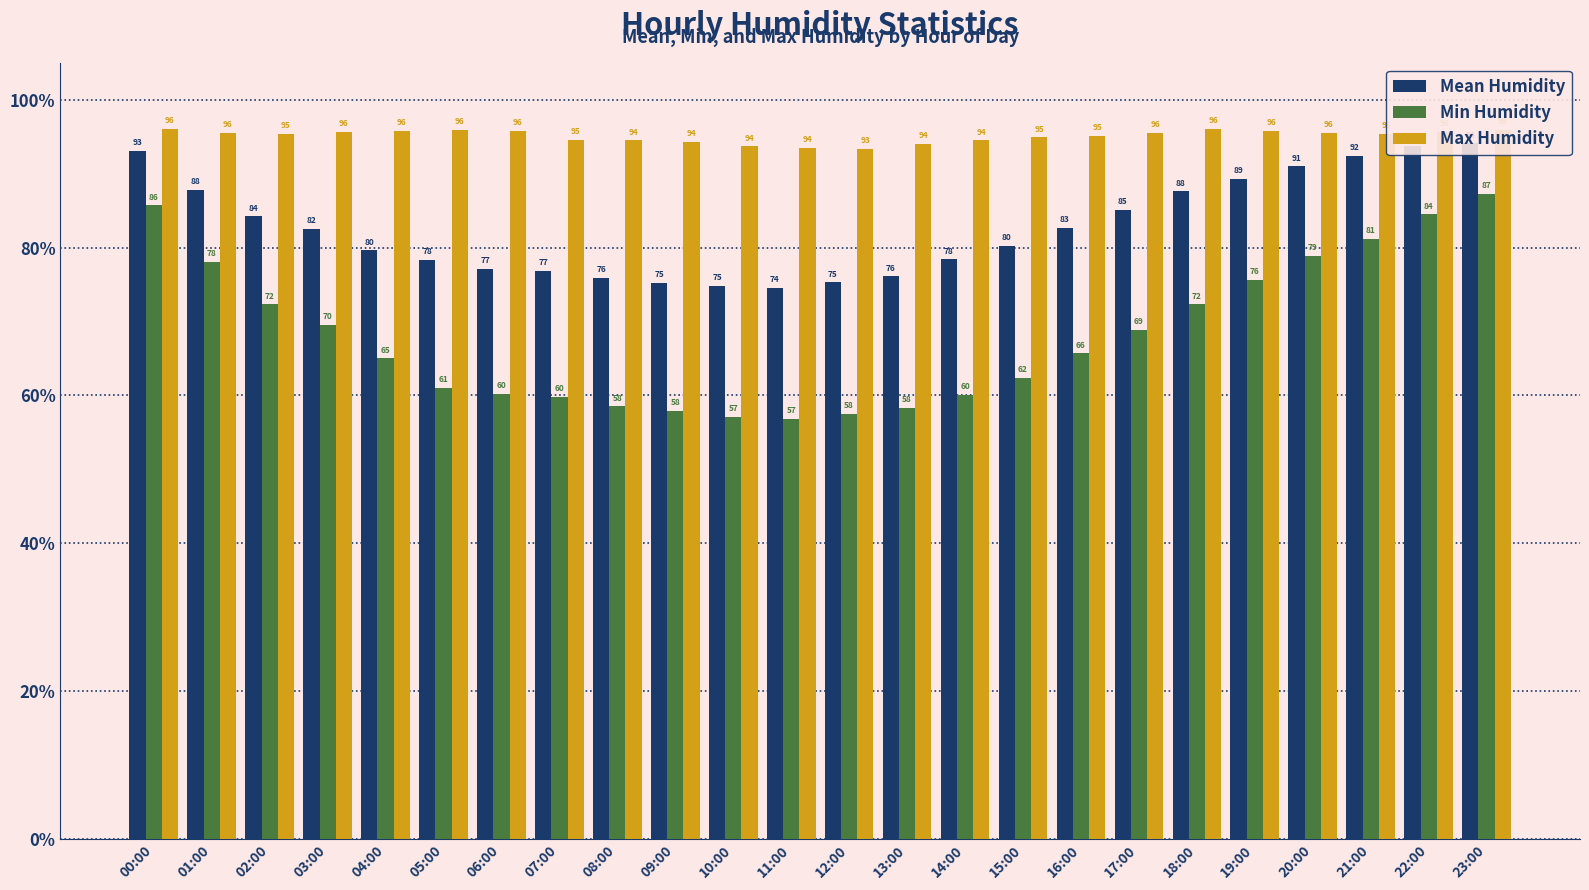

Does the chart contain any negative values?

No